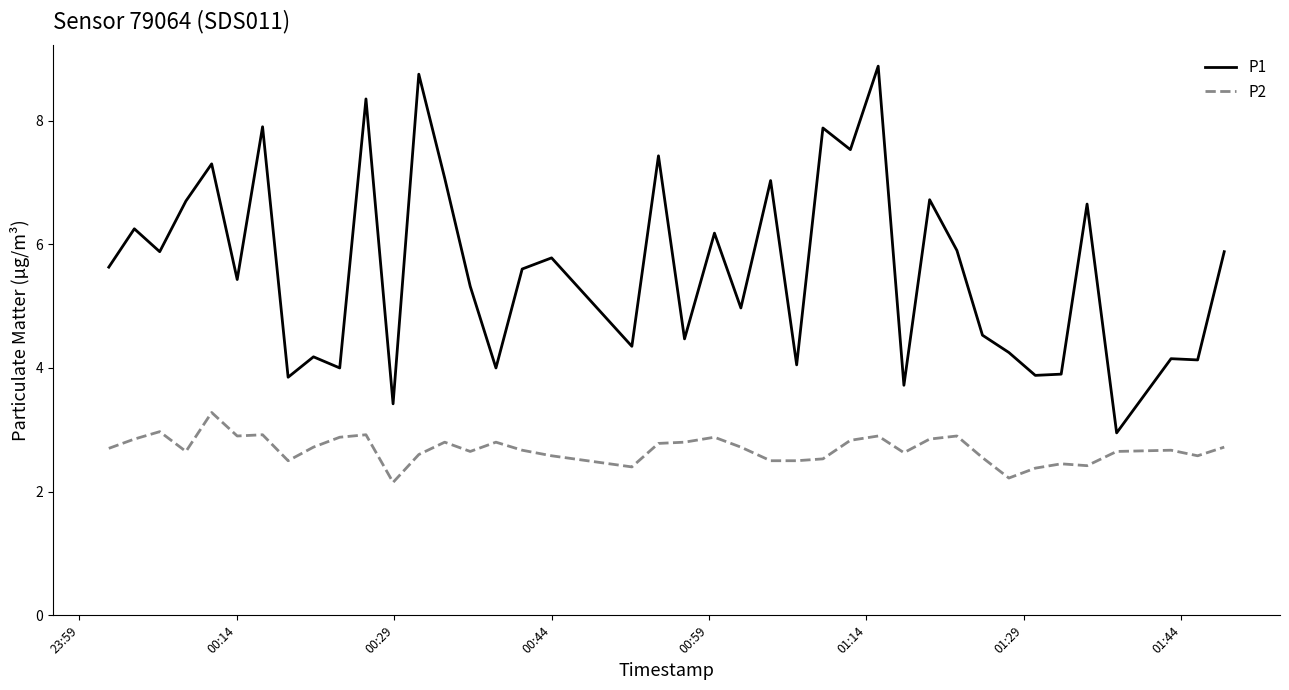

True or false: P2 and P1 cross at least once.

False